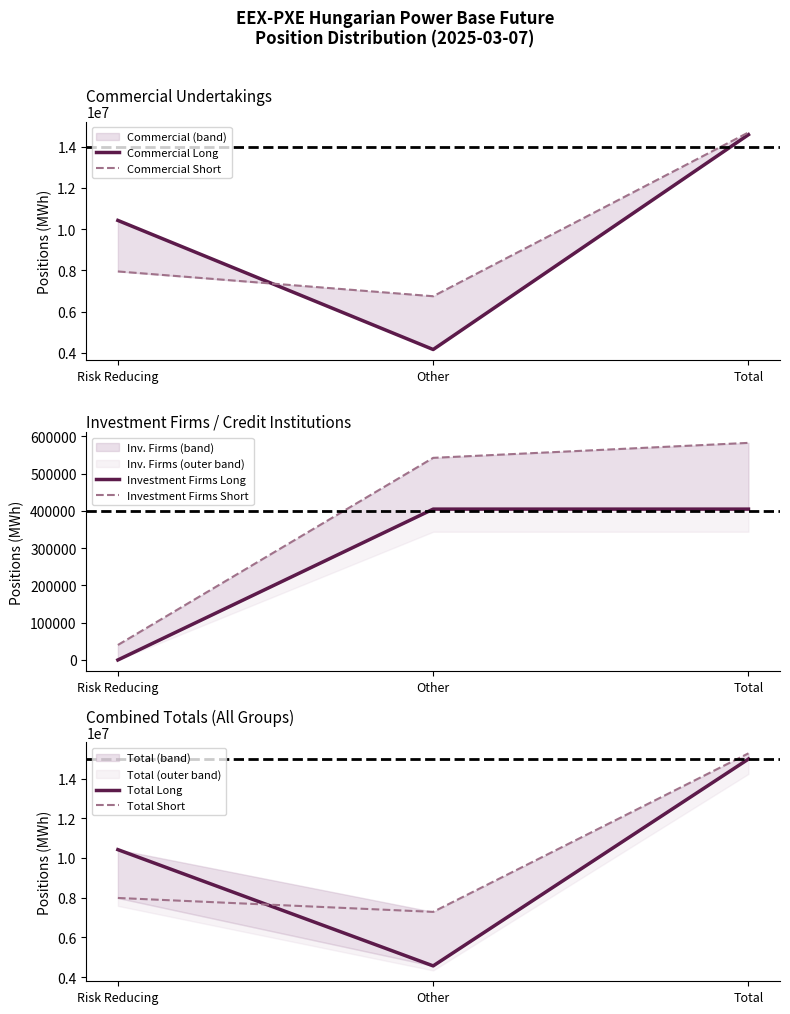

Which series changed the most between Other and Total?

Commercial Long